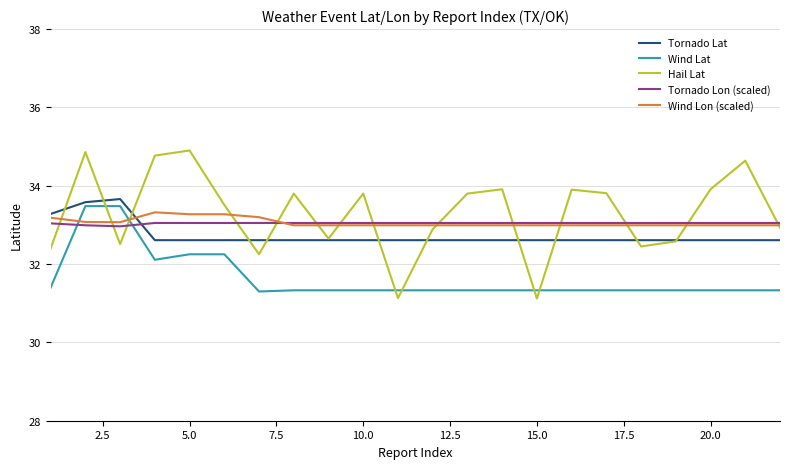

What is the difference between the second highest and second lowest values in the Wind Lon (scaled) series?

0.3